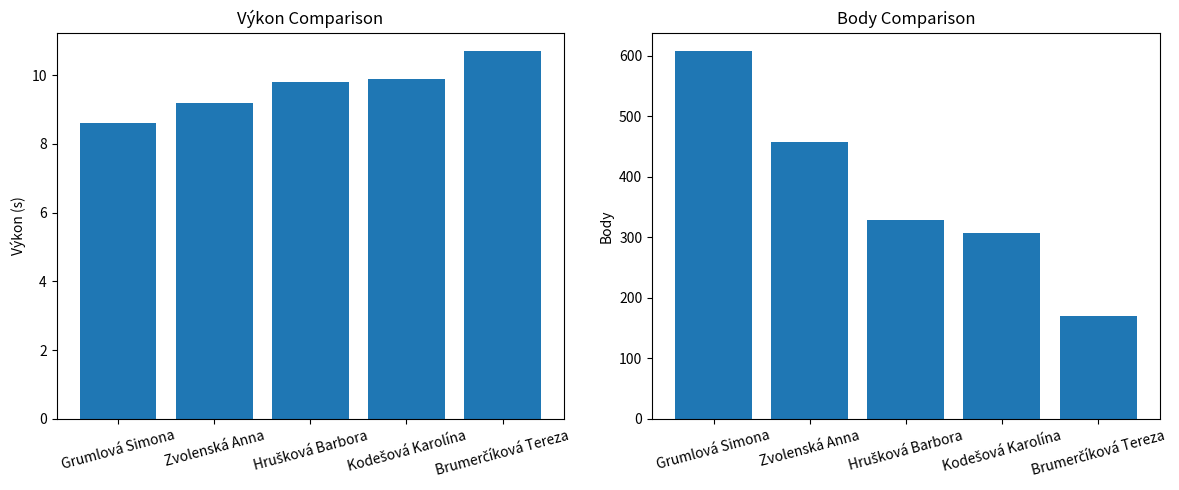

At which label does Výkon first exceed 9?

Zvolenská Anna